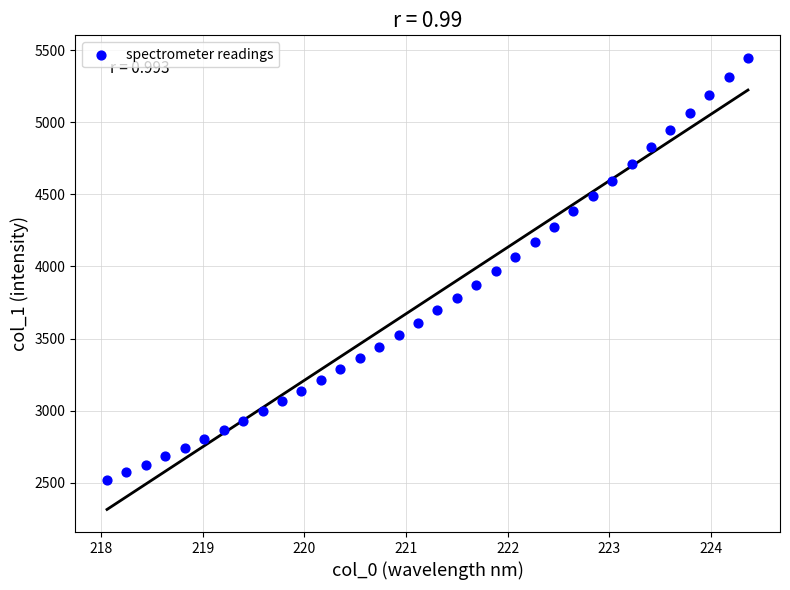

What is the range of X values (max minus min)?

6.3